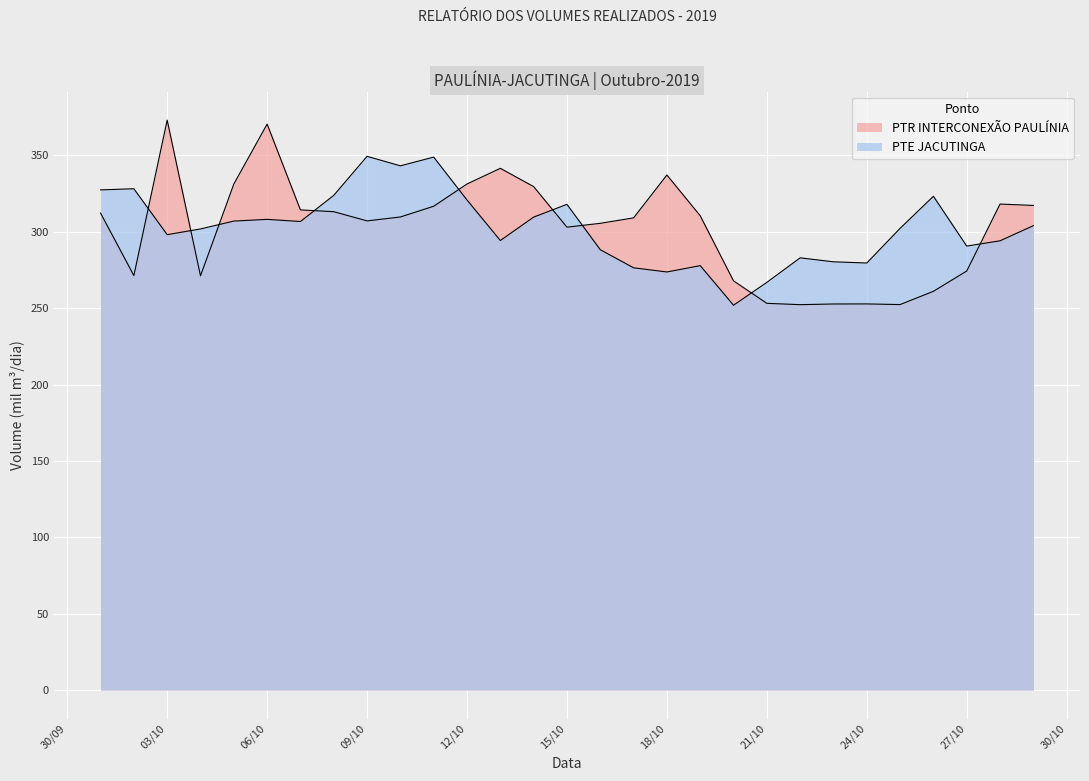

List the series in order of their peak value, highest first.

PTR INTERCONEXÃO PAULÍNIA, PTE JACUTINGA